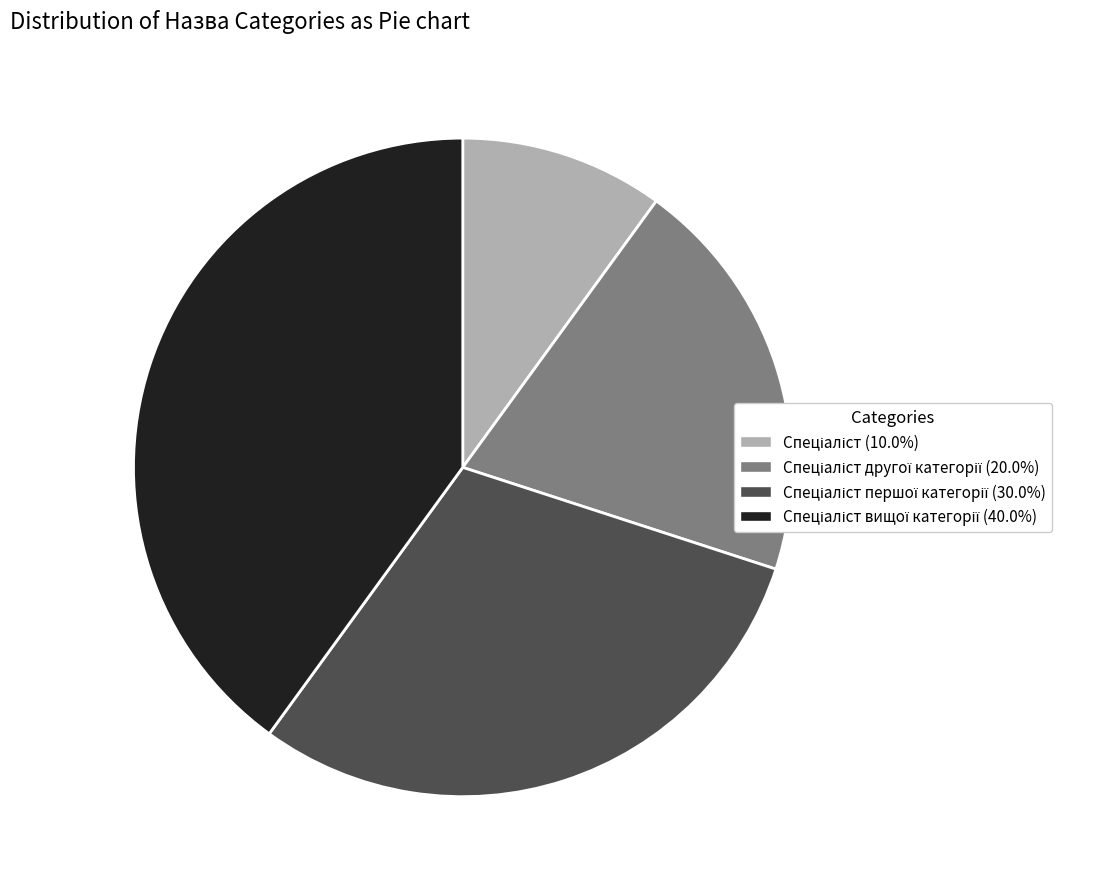

Is there any slice that represents more than half of the pie?

No